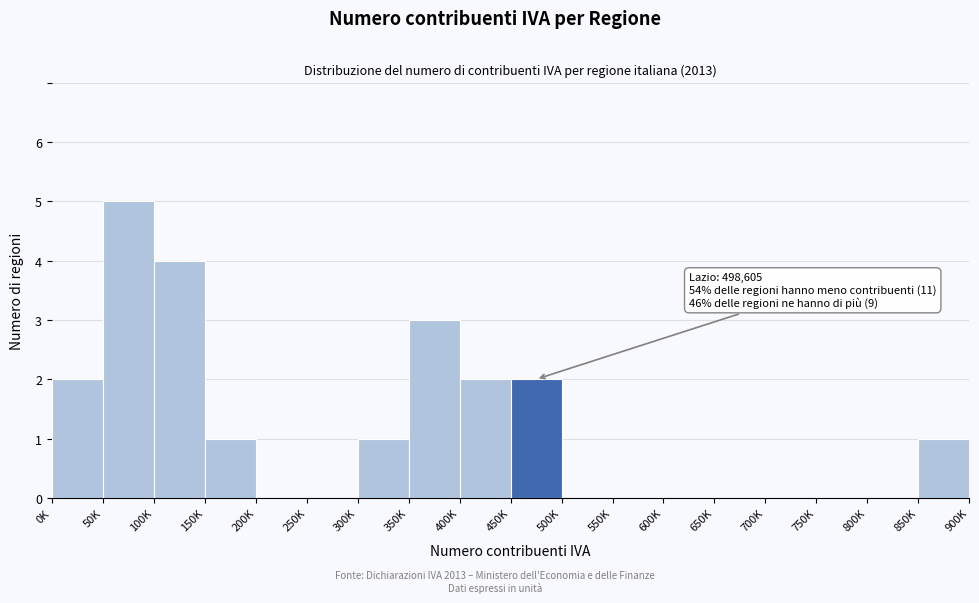

Reading left to right, extract all data points from this chart.

0K=2	50K=5	100K=4	150K=1	200K=0	250K=0	300K=1	350K=3	400K=2	450K=2	500K=0	550K=0	600K=0	650K=0	700K=0	750K=0	800K=0	850K=1